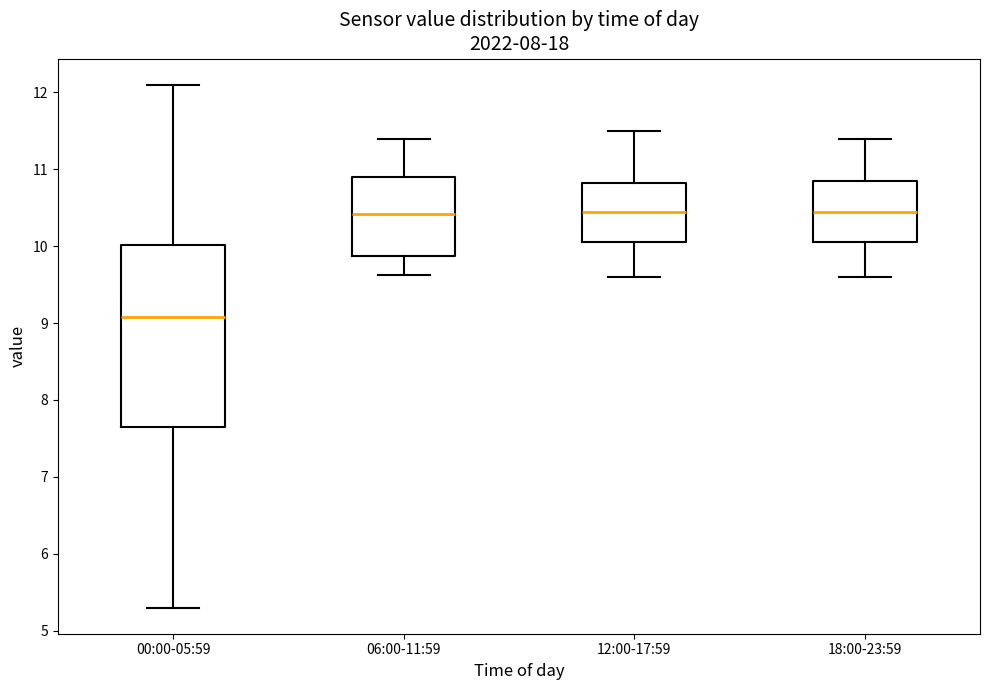

Which box is the tallest, from its lower edge to its upper edge?

00:00-05:59